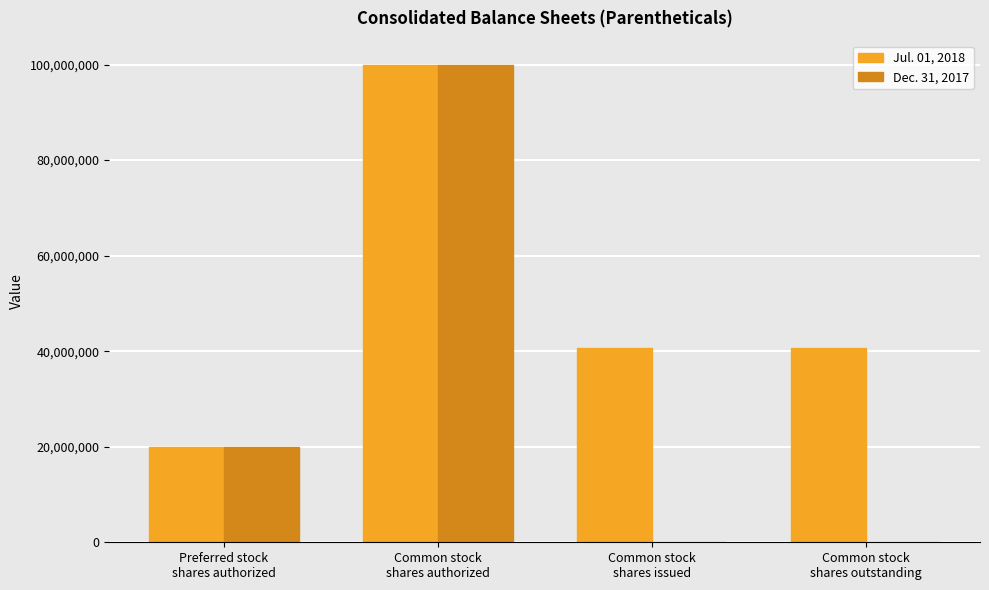

Are the bars grouped side by side (vs. stacked)?

Yes